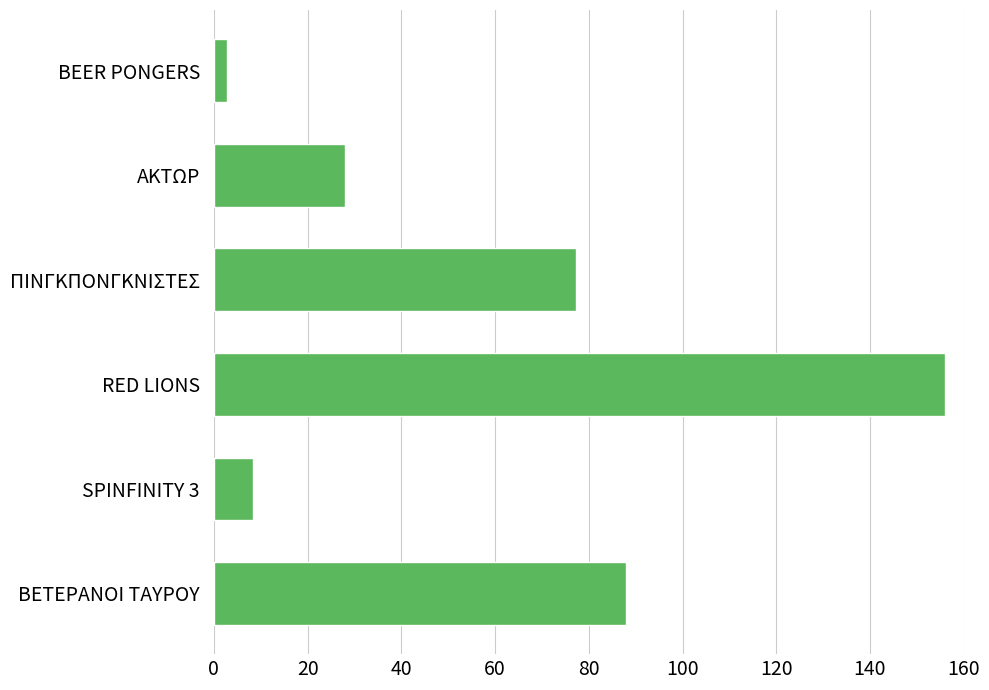

List the labels in order of value, smallest first.

BEER PONGERS, SPINFINITY 3, ΑΚΤΩΡ, ΠΙΝΓΚΠΟΝΓΚΝΙΣΤΕΣ, ΒΕΤΕΡΑΝΟΙ ΤΑΥΡΟΥ, RED LIONS